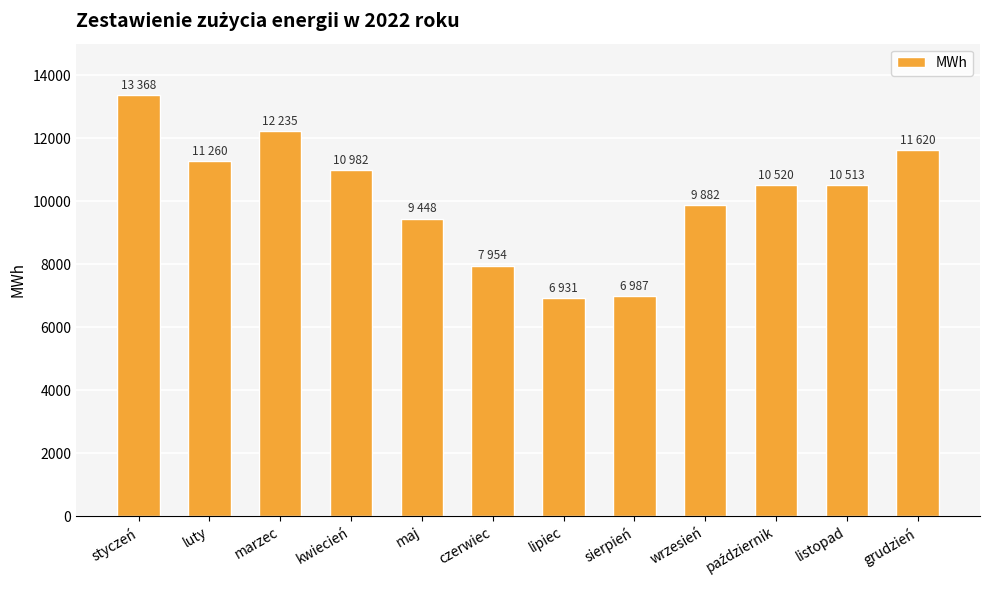

Which has a higher value, marzec or grudzień?

marzec